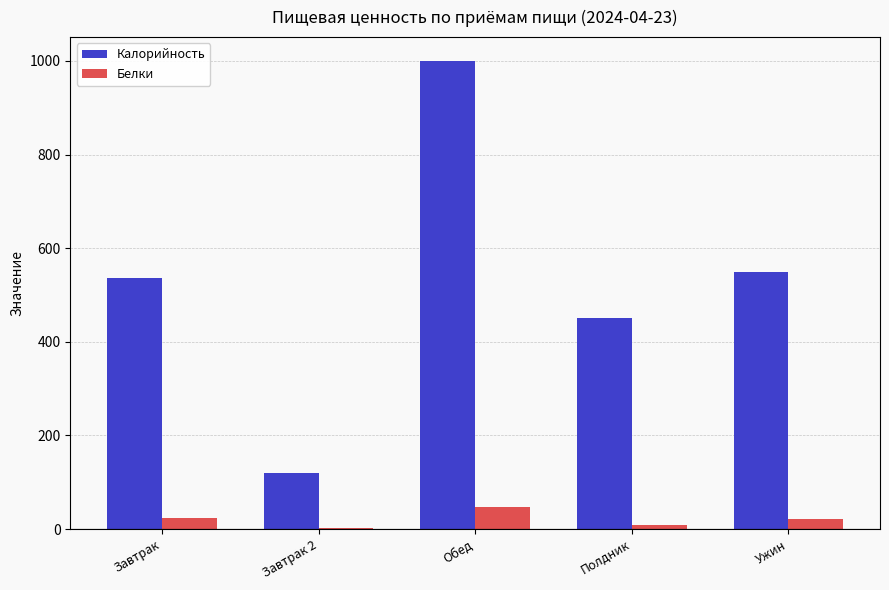

What value does the Белки series have at Полдник?

8.7